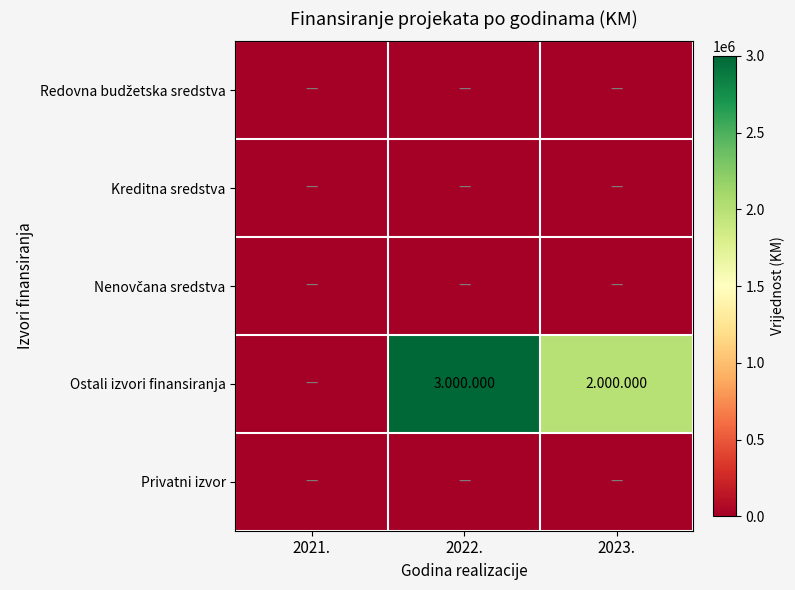

Which series has the largest total across all categories?

Ostali izvori finansiranja